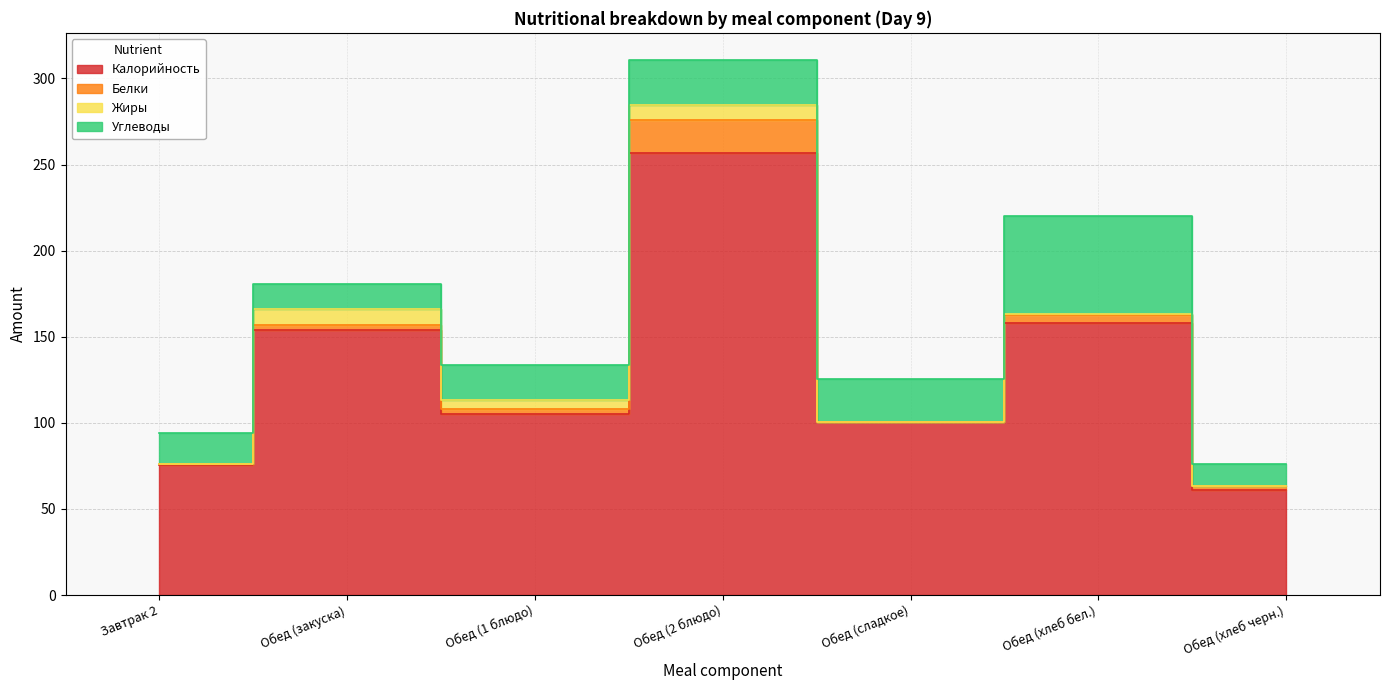

True or false: Калорийность has a value of 105.0 at Обед (1 блюдо).

True